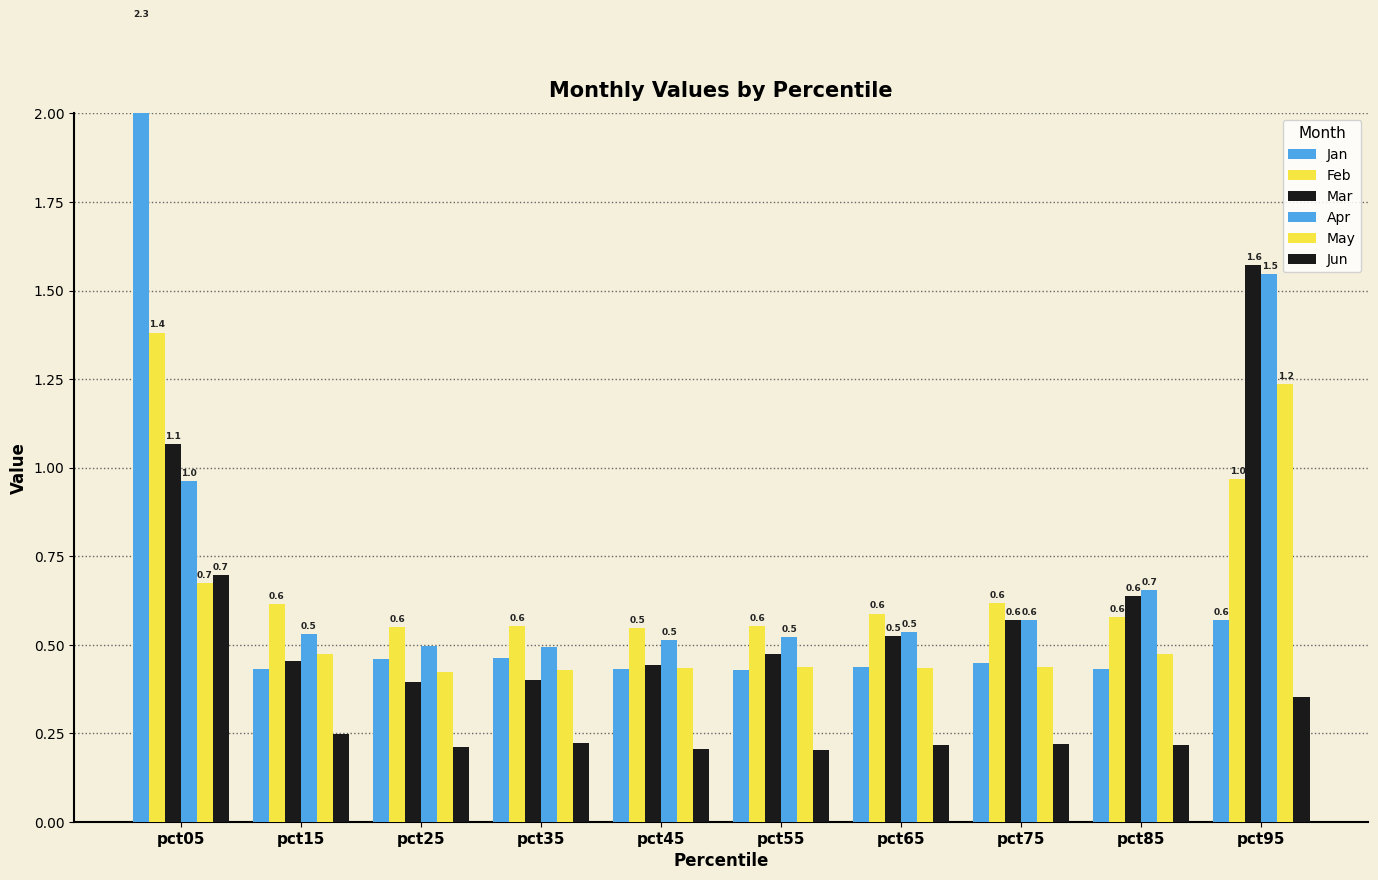

Is the value of May at pct35 greater than the value of Mar at pct85?

No